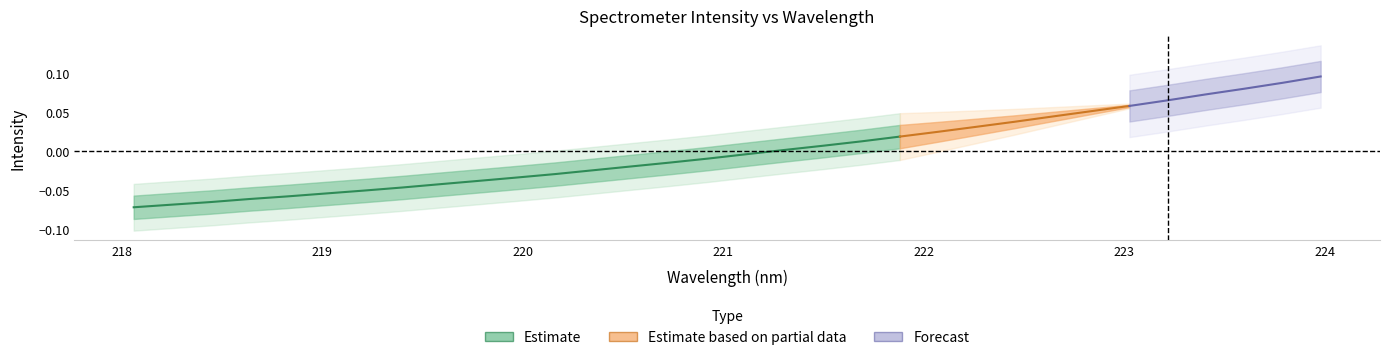

The chart shows a value of -0.0 at 14. True or false?

False